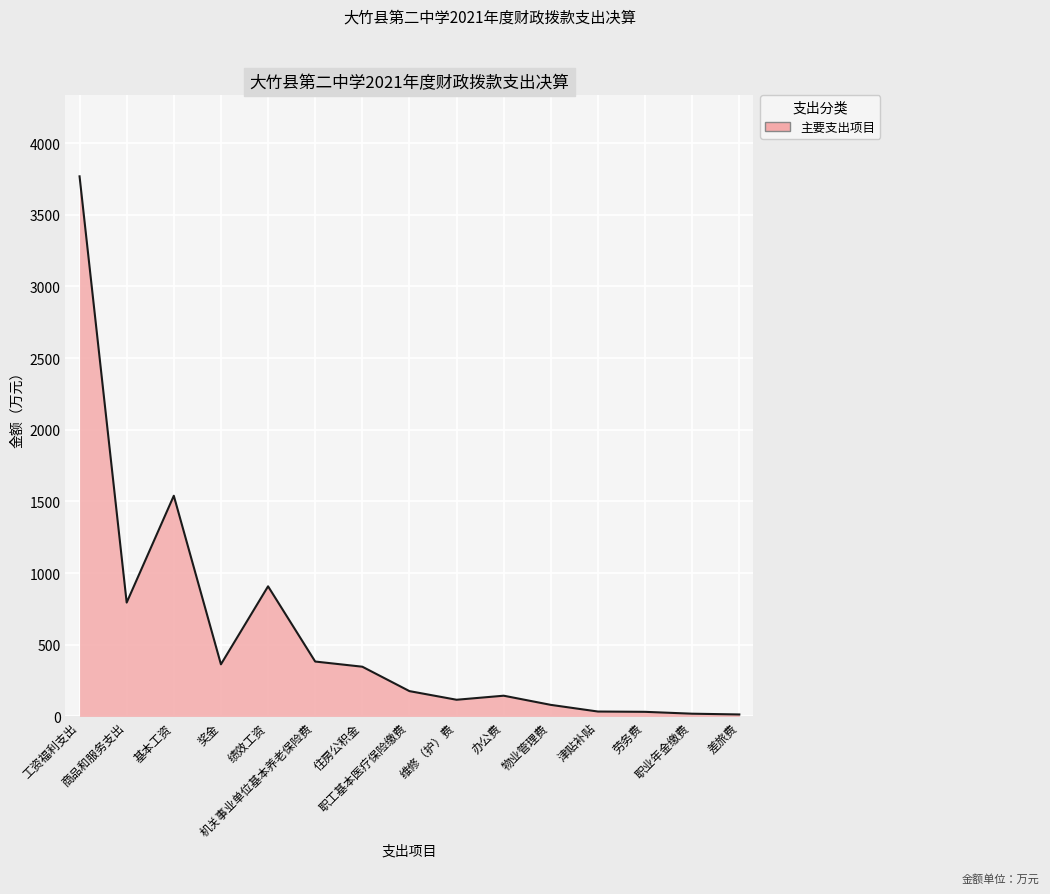

What position from the left is 基本工资?

3